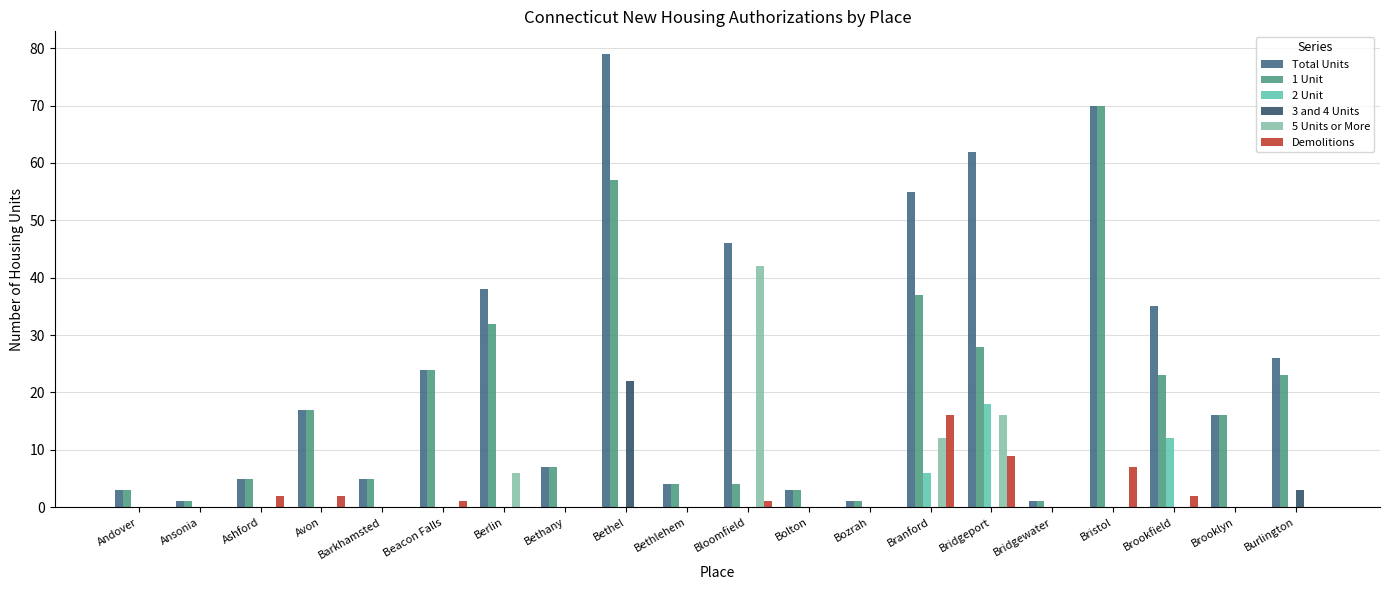

Between Branford and Brooklyn, which series saw the biggest shift?

Total Units